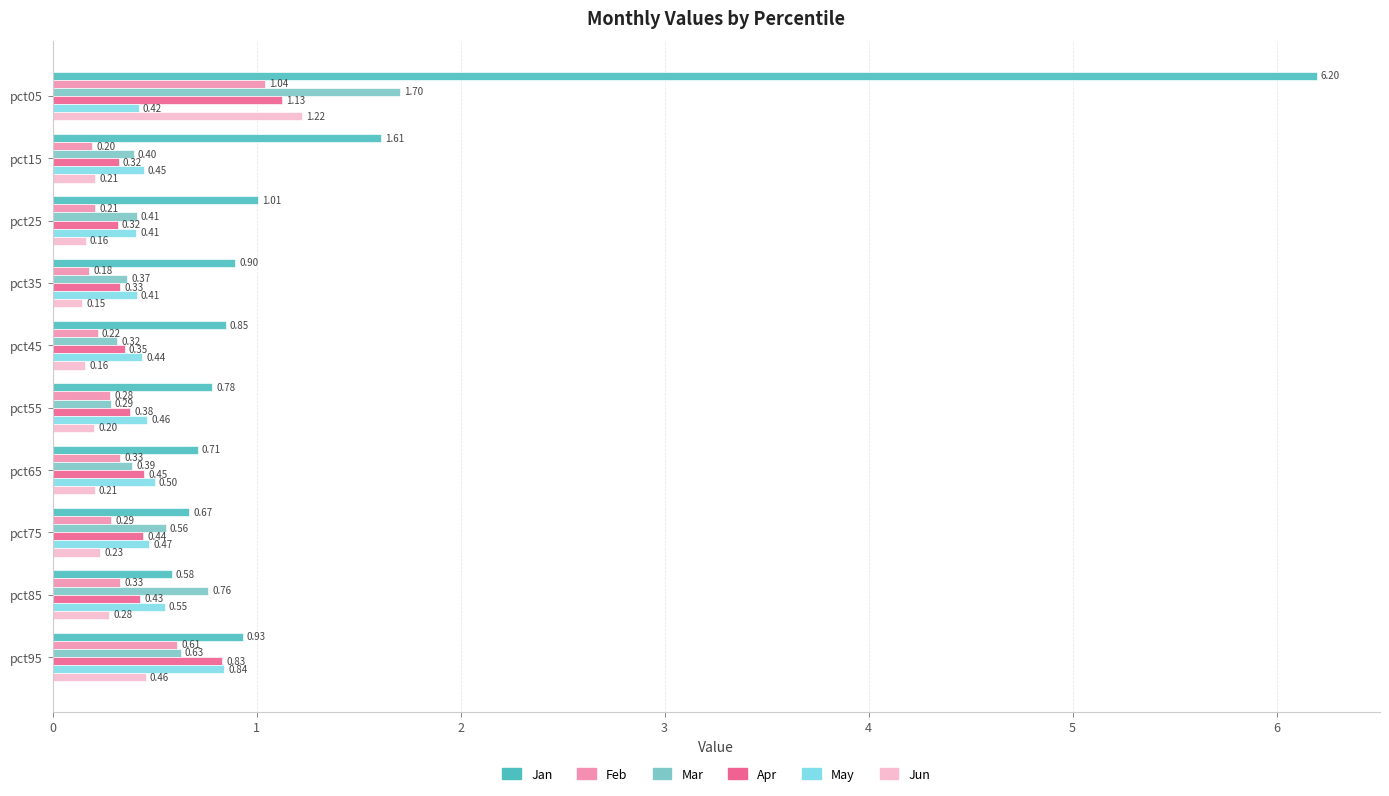

At which category does the chart reach its minimum across all series?

pct35